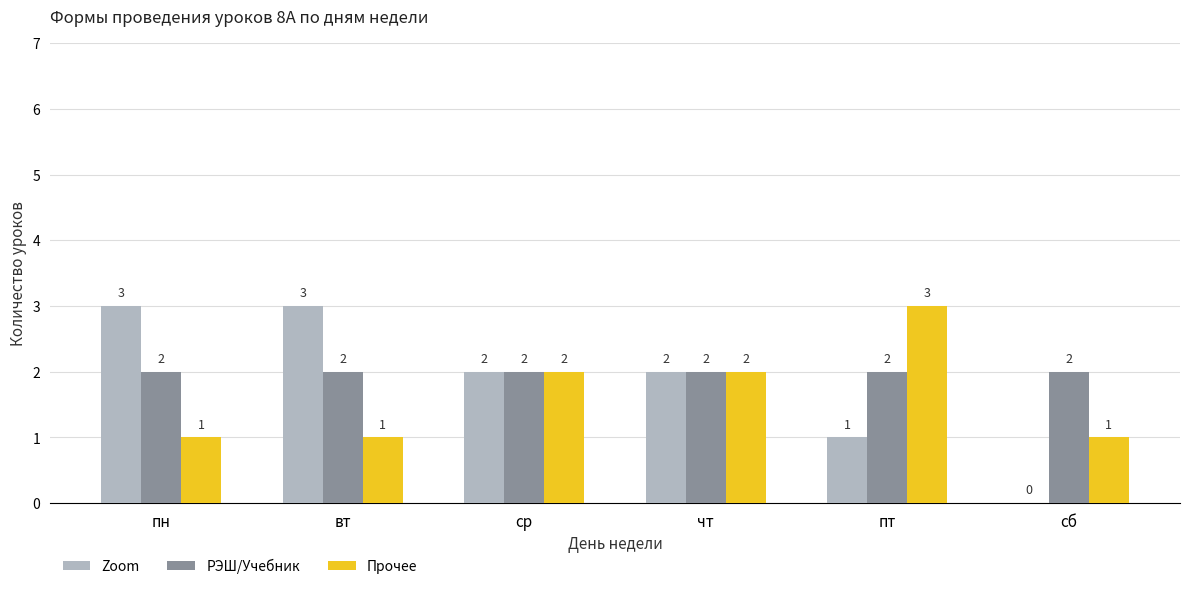

Which series has the largest total across all categories?

РЭШ/Учебник